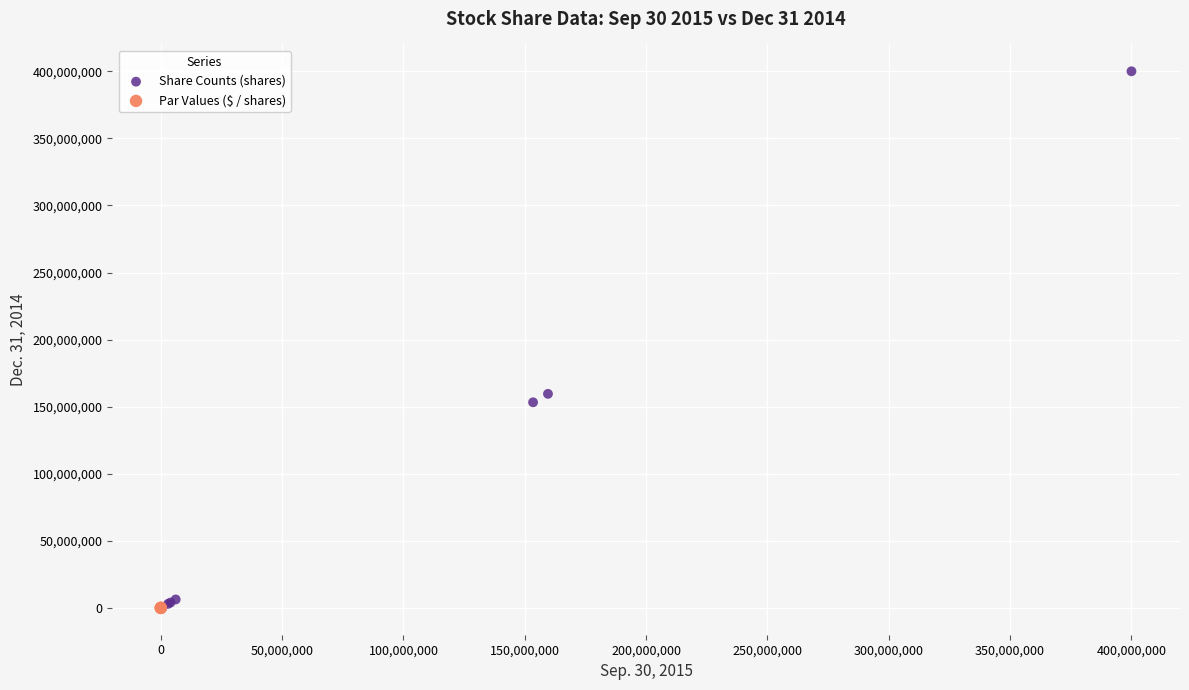

Which series has the largest Y range (max minus min)?

Share Counts (shares)